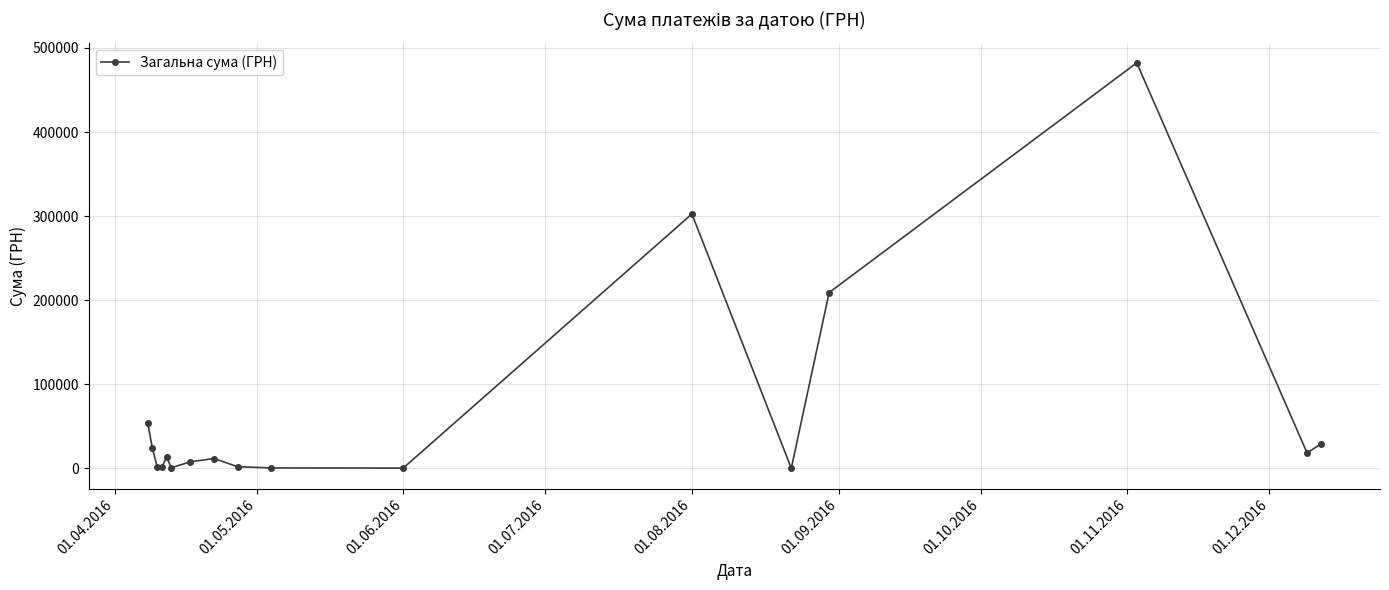

Count the number of categories in the chart.

17